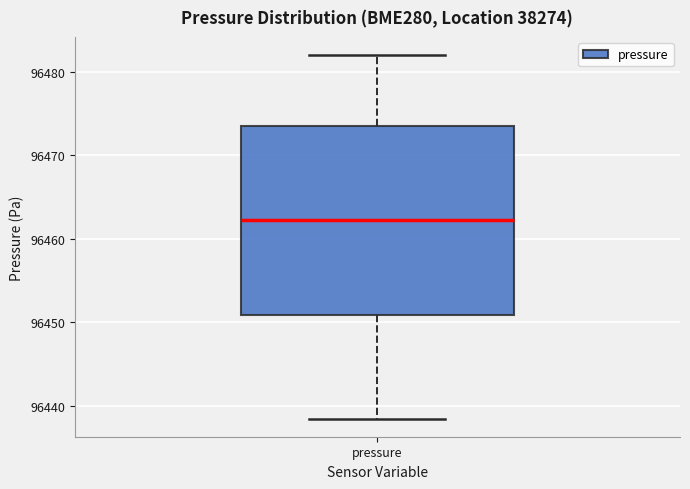

Read this box plot against the y-axis: the position of the median line, the range covered by the box, and the ends of both whiskers. The values are not printed on the chart, so give them approximately, as read against the axis.

median 96462, box 96451 to 96474, whiskers 96438 to 96482